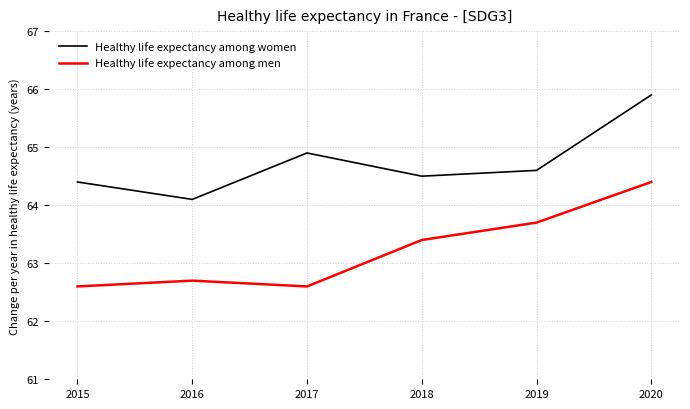

The Healthy life expectancy among women series shows 97.6 at 2016. True or false?

False